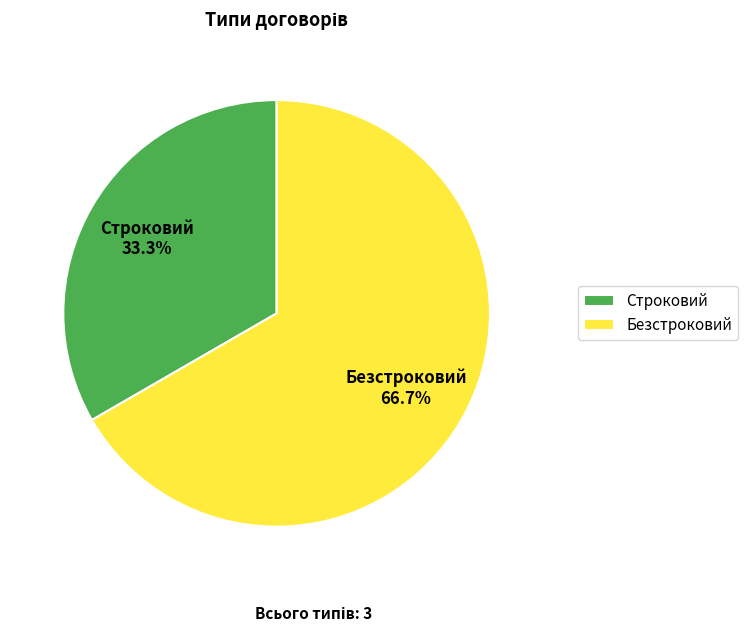

Do Строковий and Безстроковий together represent more than half of the pie?

Yes